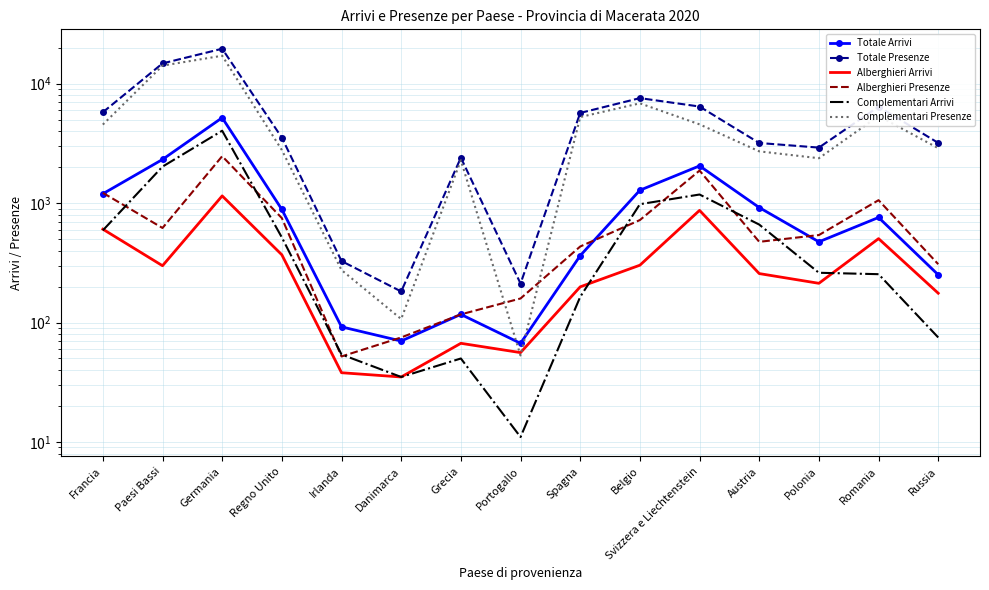

How many interior local valleys does the Alberghieri Presenze series have?

3